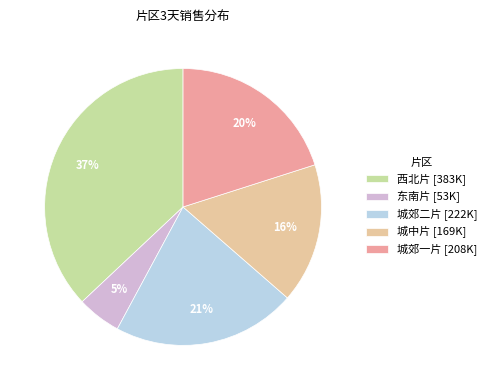

Does any single category account for the majority?

No